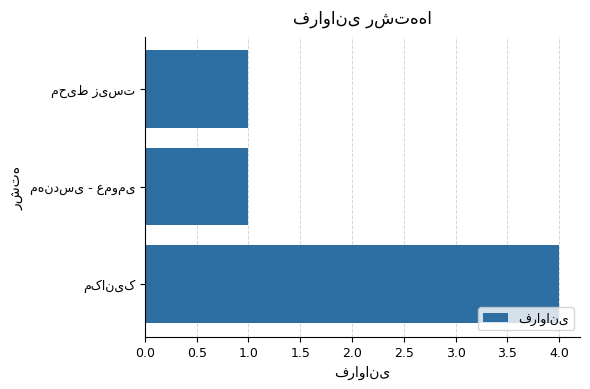

What is the greatest value displayed?

4